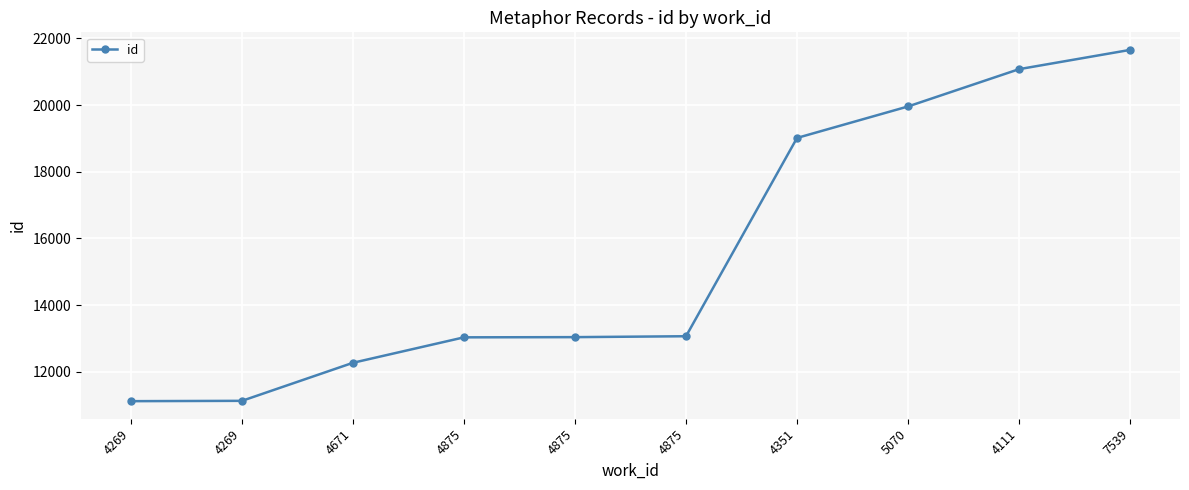

The value at 4351 is 32355. True or false?

False